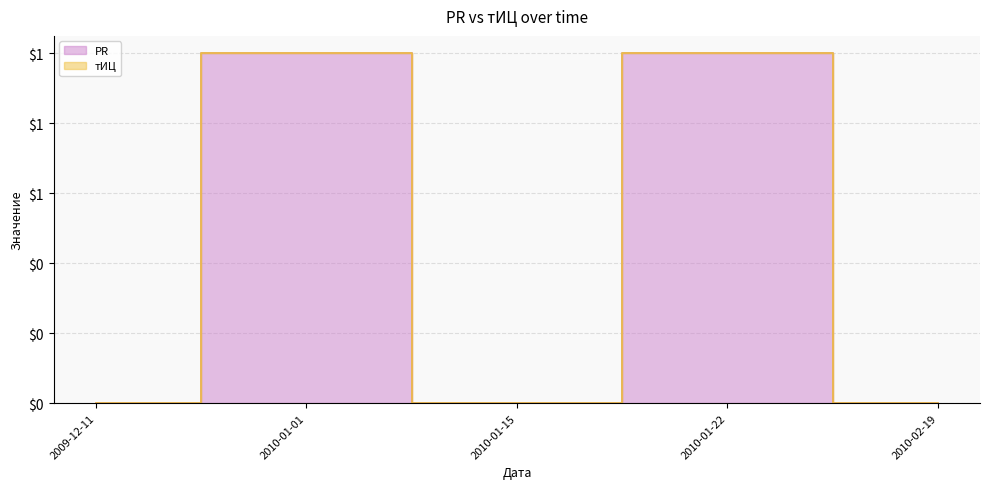

Reading left to right, what are all the values shown in this chart?

2009-12-11=0	2010-01-01=1	2010-01-15=0	2010-01-22=1	2010-02-19=0